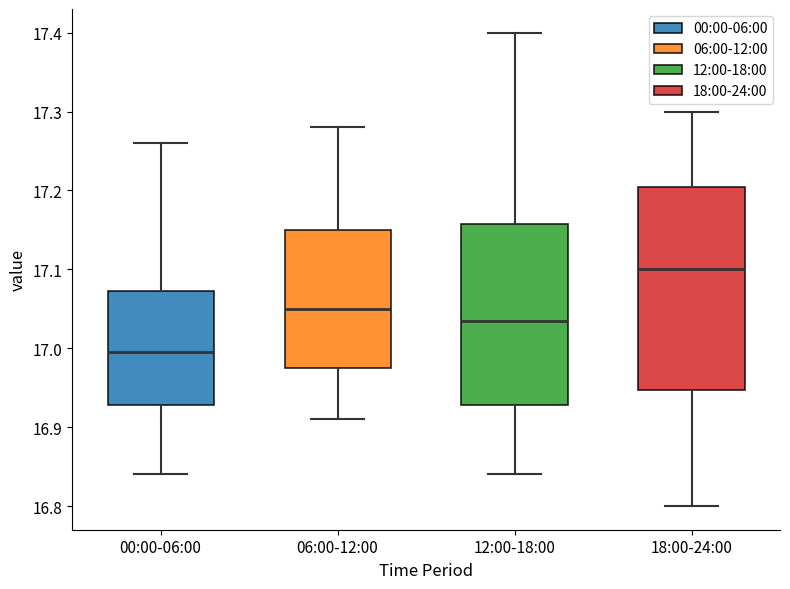

Which box's median line is the highest?

18:00-24:00